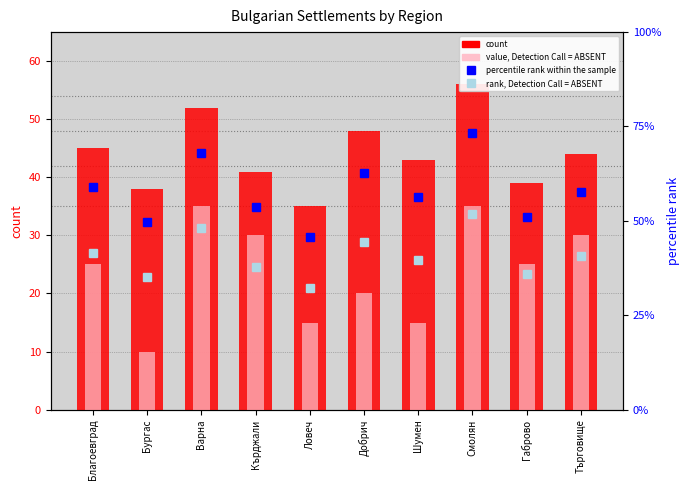

Reading left to right, transcribe all the data shown in this chart.

percentile rank within the sample: 38.2	32.3	44.2	34.9	29.8	40.8	36.5	47.6	33.1	37.4
rank, Detection Call = ABSENT: 27.0	22.8	31.2	24.6	21.0	28.8	25.8	33.6	23.4	26.4
count: 45.0	38.0	52.0	41.0	35.0	48.0	43.0	56.0	39.0	44.0
value, Detection Call = ABSENT: 25.0	10.0	35.0	30.0	15.0	20.0	15.0	35.0	25.0	30.0